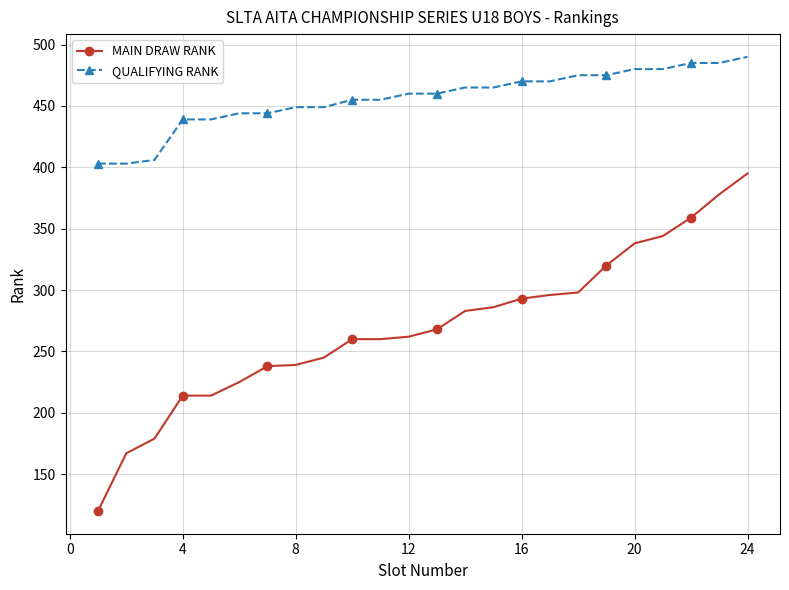

What is the sum of all QUALIFYING RANK values?

10946